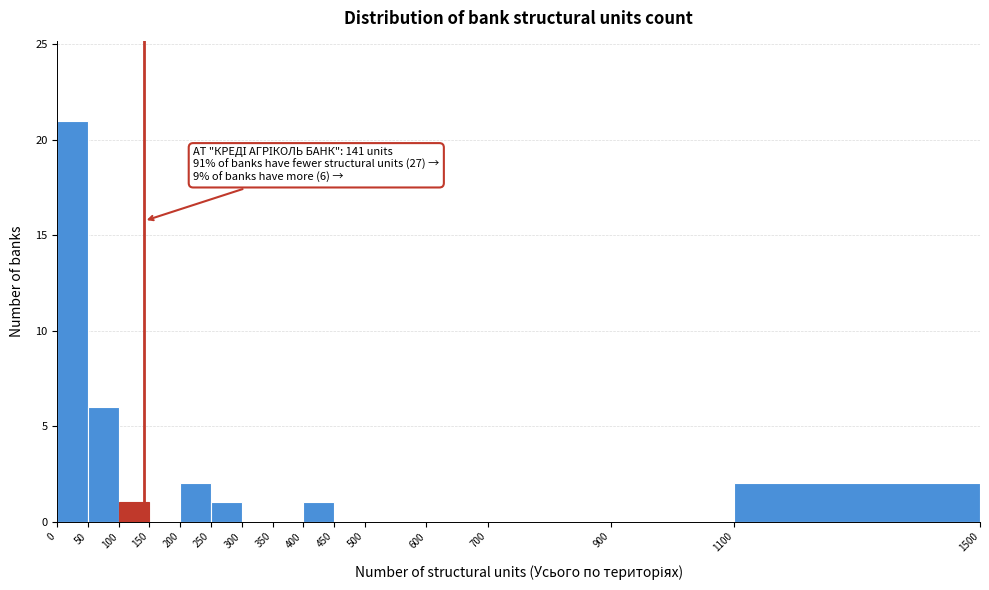

Which range on the x-axis has the tallest bar?

0 to 50